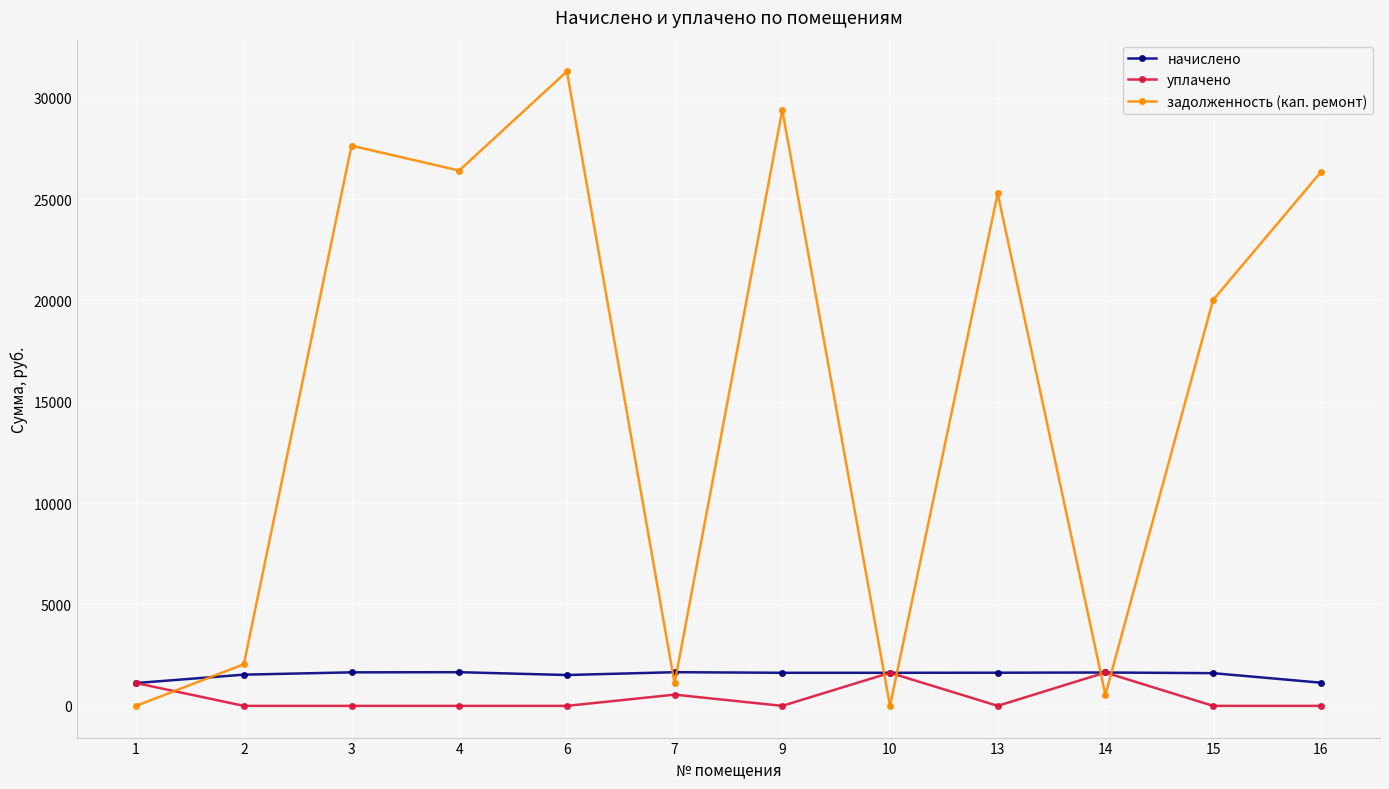

What is the sum of the начислено values at 15 and 9?

3244.4